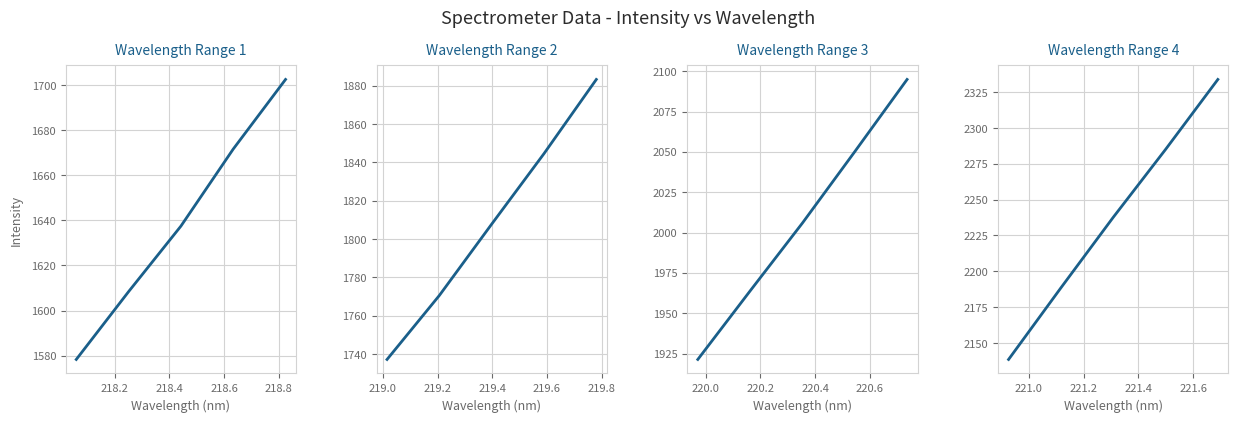

Which series has the largest total across all categories?

Wavelength Range 4